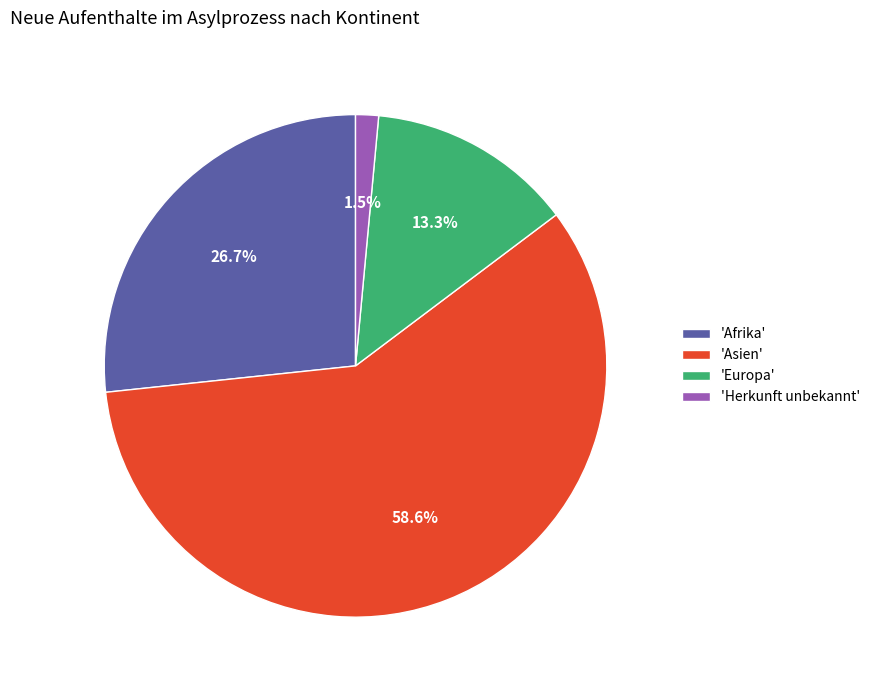

What is the majority slice?

'Asien'